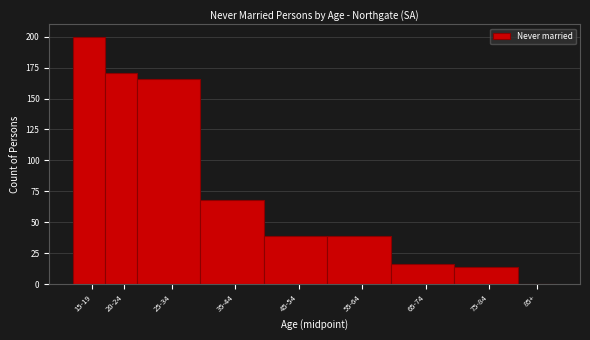

Reading left to right, what are all the values shown in this chart?

15-19=200	20-24=171	25-34=166	35-44=68	45-54=39	55-64=39	65-74=16	75-84=14	85+=0